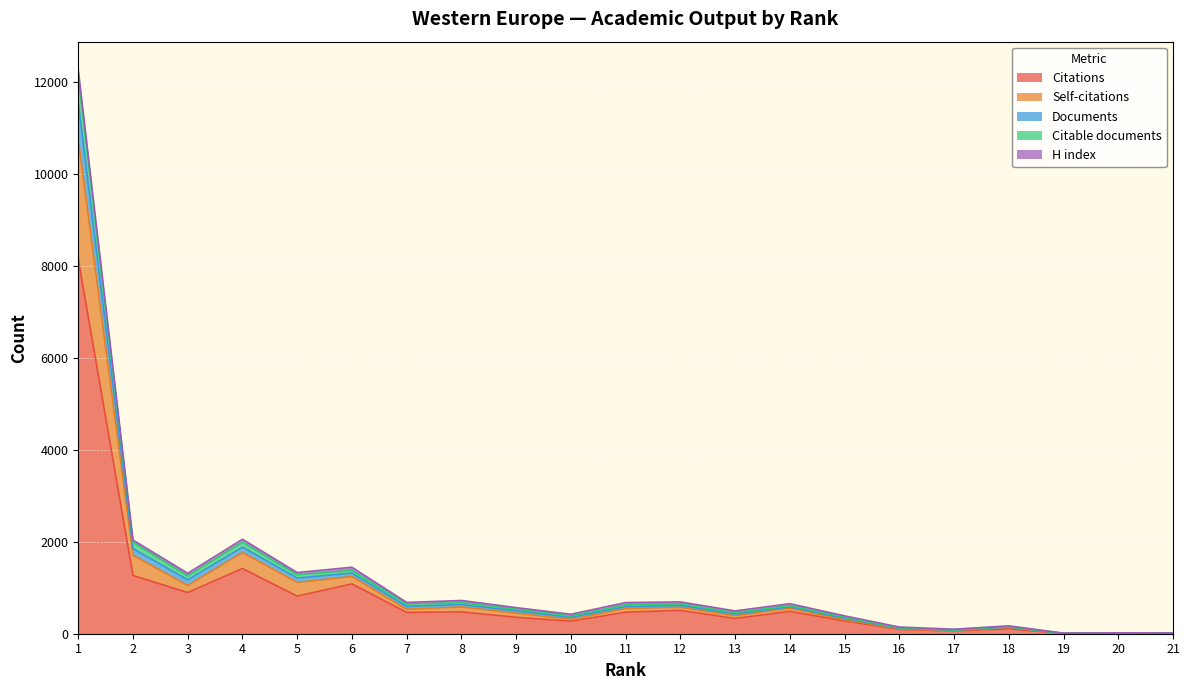

What is the approximate value of Citable documents at 4, to the nearest 100?

1900